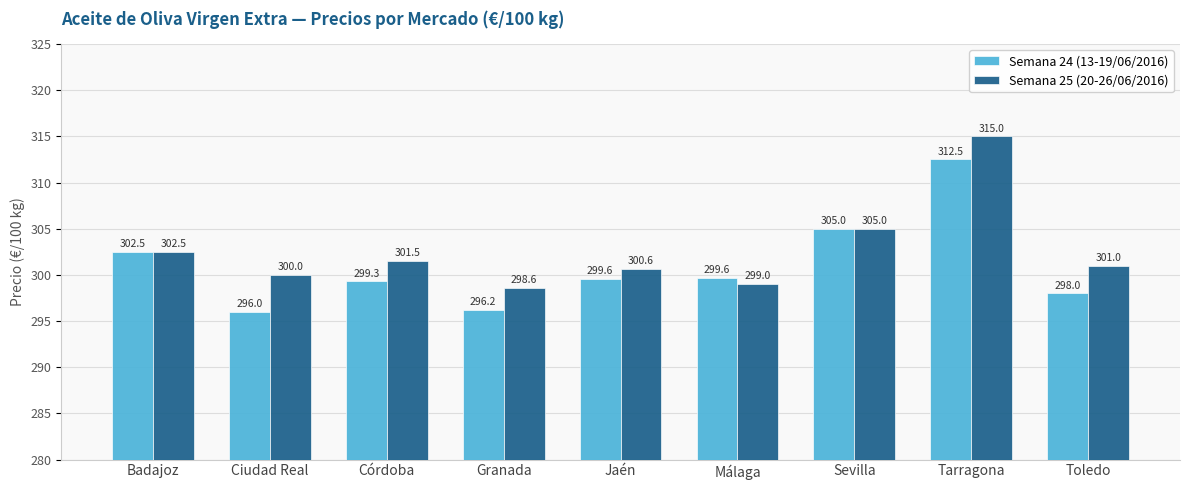

Is it true that Semana 24 (13-19/06/2016) equals 299.3 at Córdoba?

True